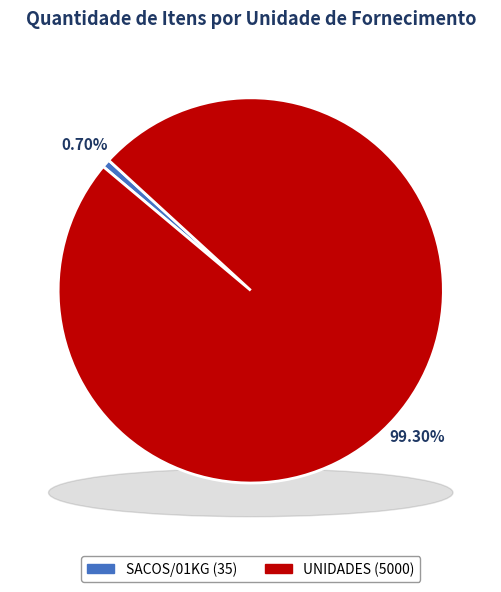

How many slices are in this pie chart?

2